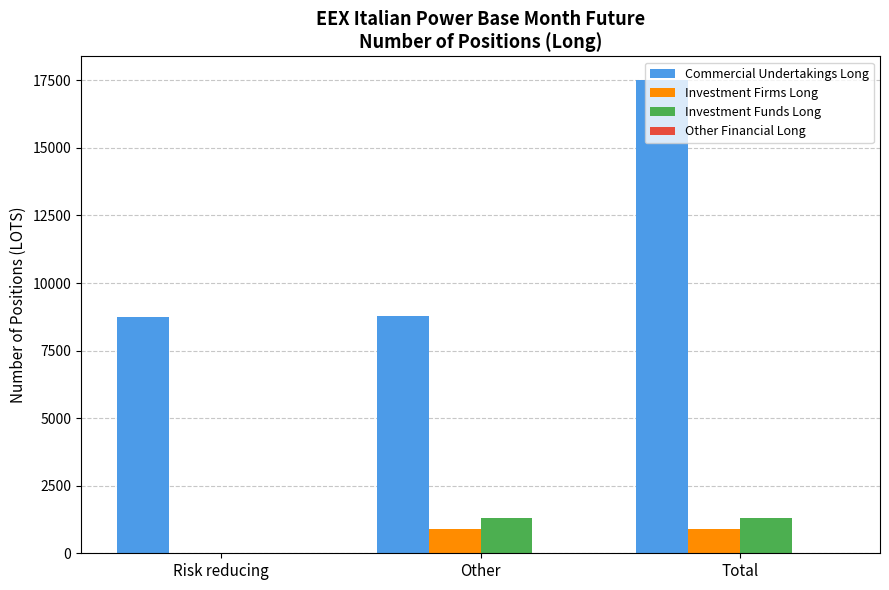

Is the value of Commercial Undertakings Long at Total greater than the value of Investment Funds Long at Total?

Yes